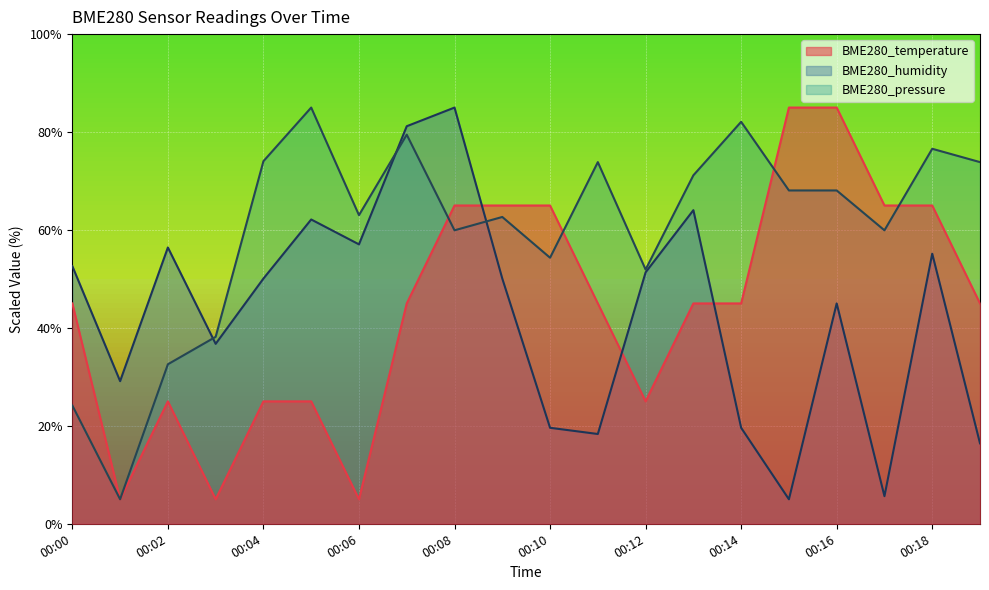

Rank the categories by BME280_humidity value from lowest to highest.

00:15, 00:17, 00:19, 00:11, 00:10, 00:14, 00:01, 00:03, 00:16, 00:04, 00:09, 00:12, 00:00, 00:18, 00:02, 00:06, 00:05, 00:13, 00:07, 00:08